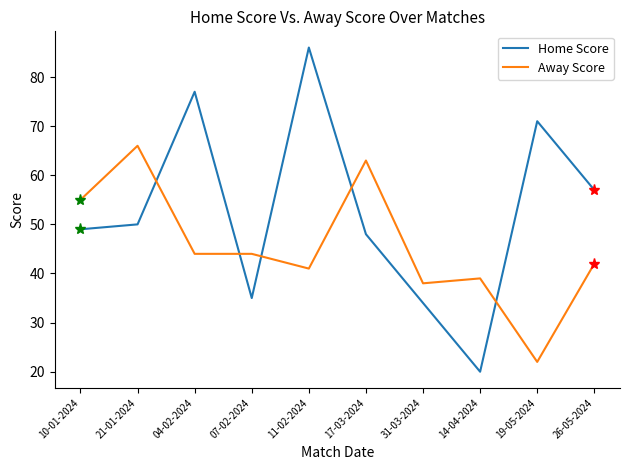

How many lines are shown in the chart?

2